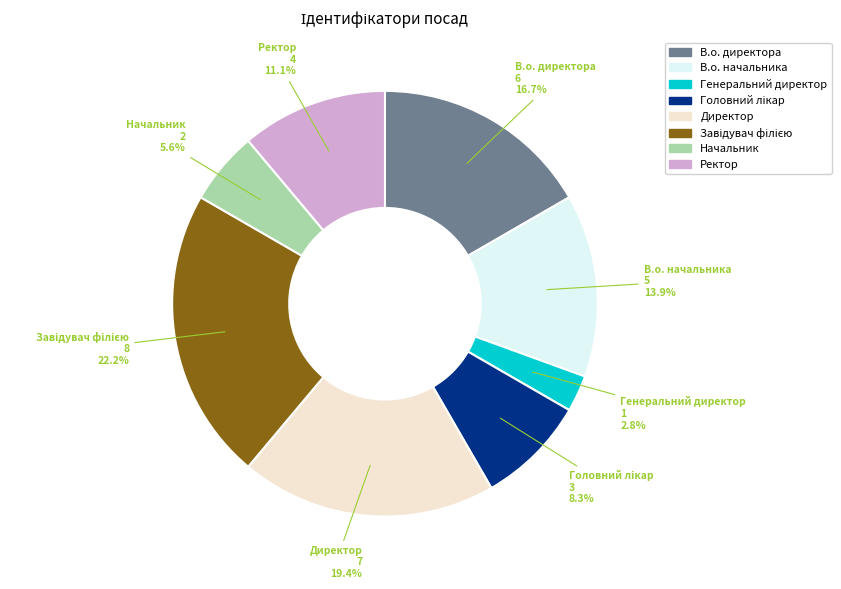

How much of the chart is everything except Директор?

80.6%